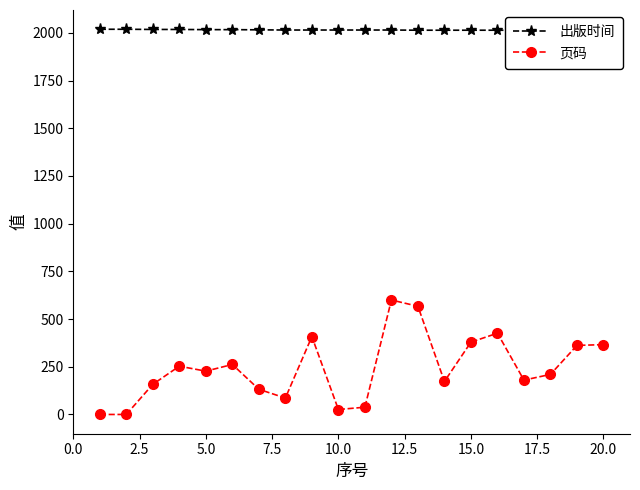

Reading right to left, transcribe all the data shown in this chart.

出版时间: 2012	2013	2013	2013	2014	2014	2014	2014	2015	2015	2015	2015	2015	2016	2017	2017	2018	2018	2019	2019
页码: 366	362	210	180	426	379	173	567	600	38	26	408	86	132	262	227	253	158	0	0